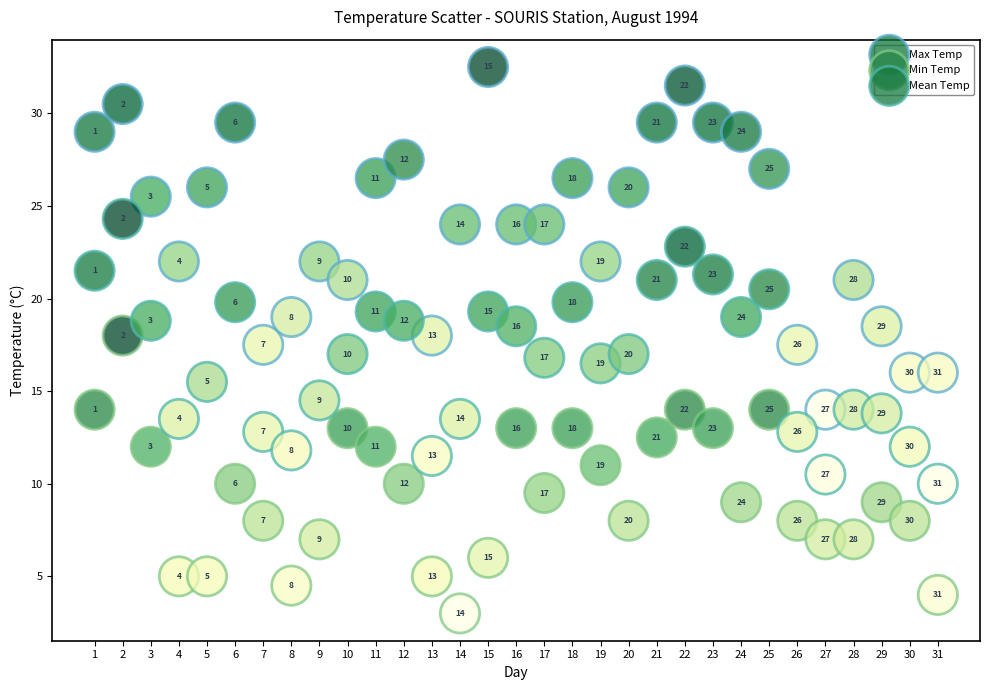

Which series reaches the minimum Y coordinate?

Min Temp